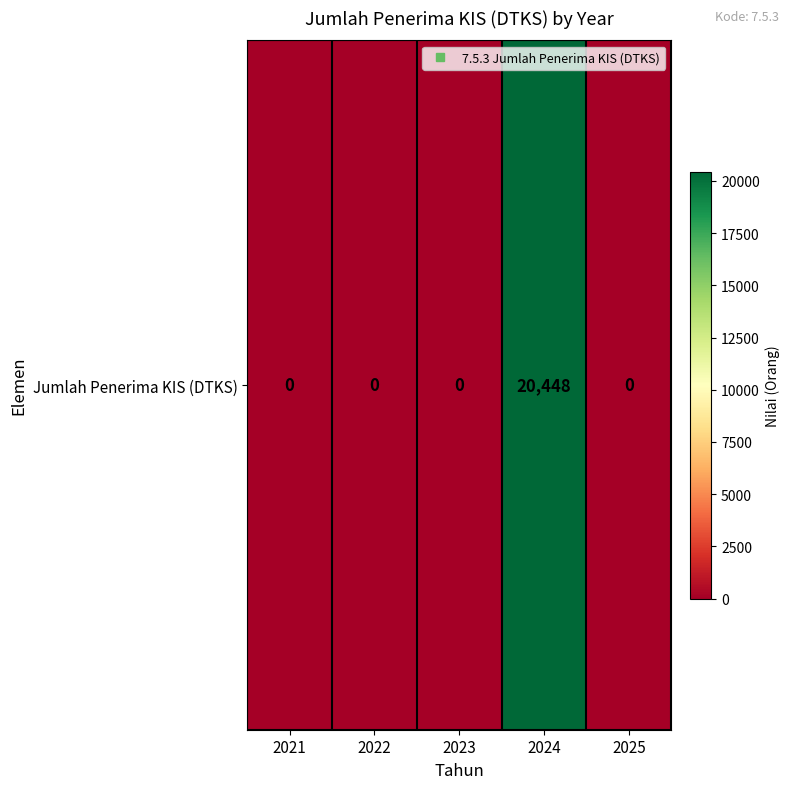

True or false: the data shows 32661 at 2024.

False